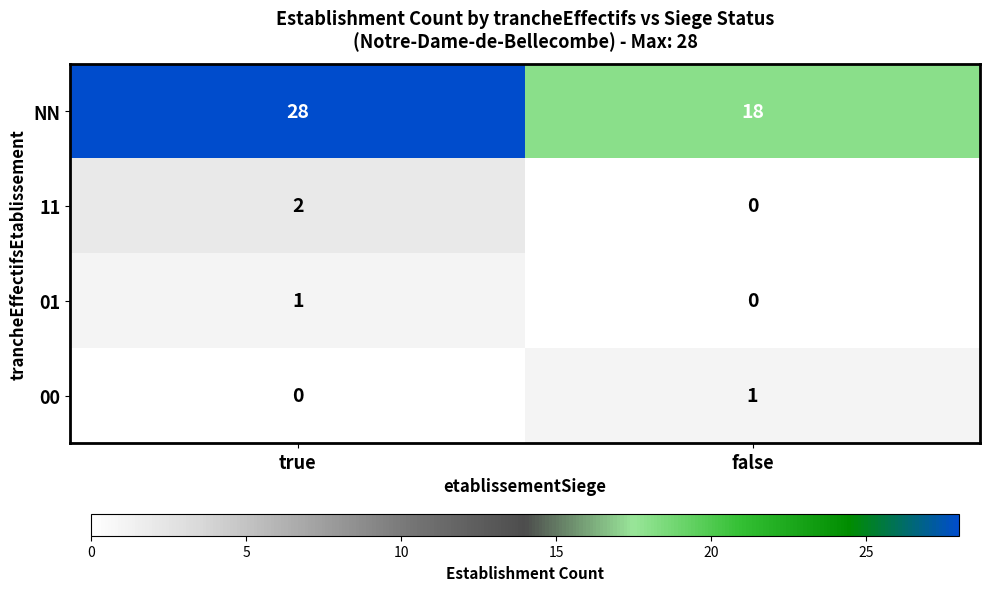

At which category is the sum across all series the highest?

true